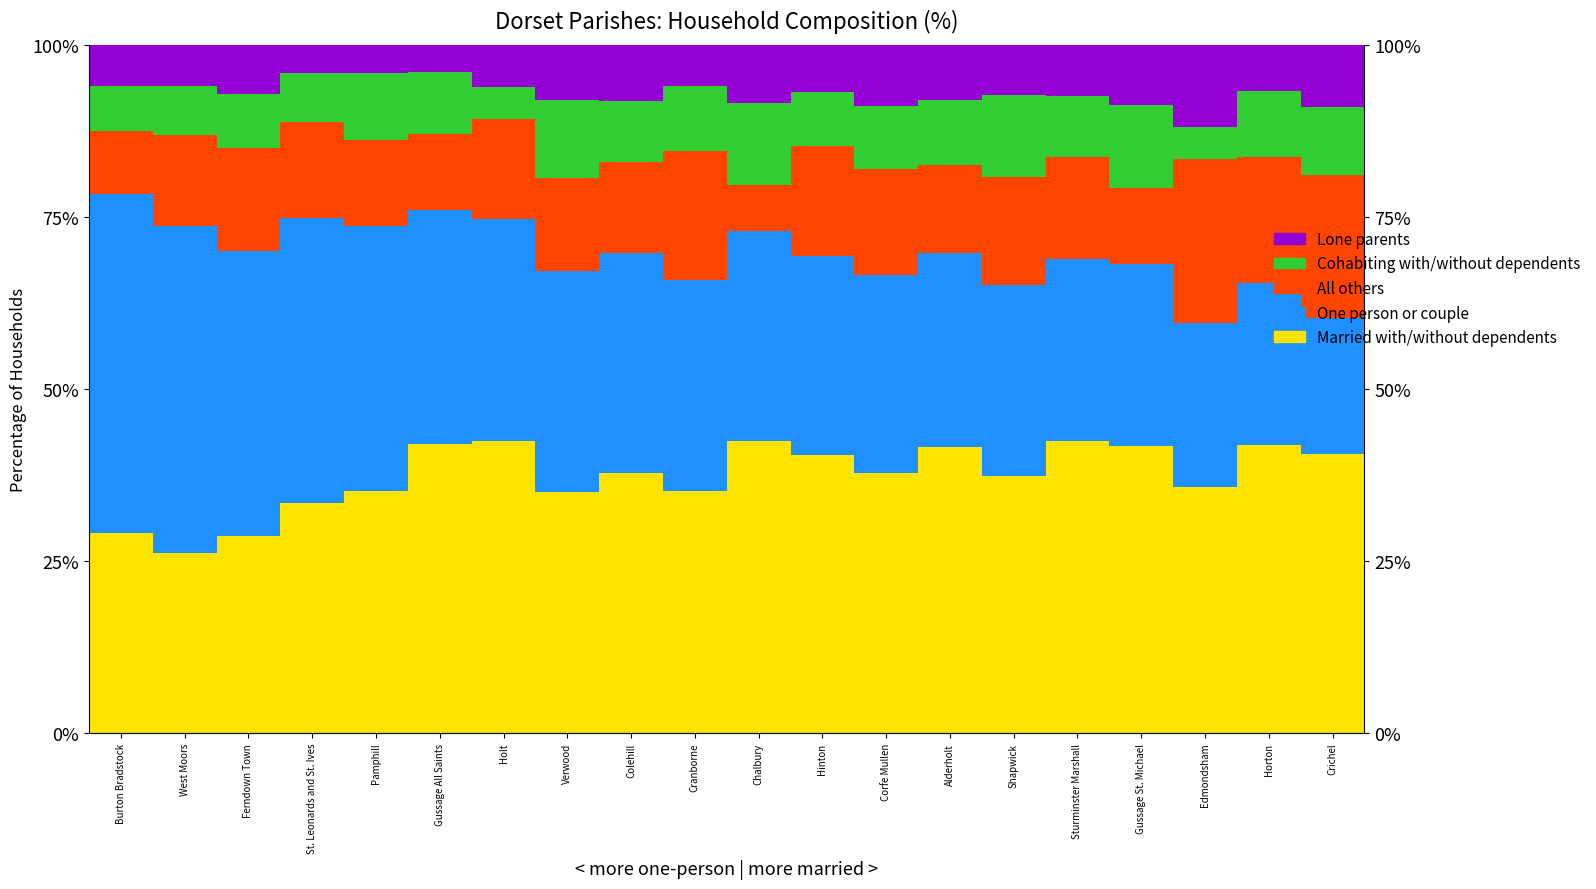

At which label does Lone parents first exceed 7?

Ferndown Town